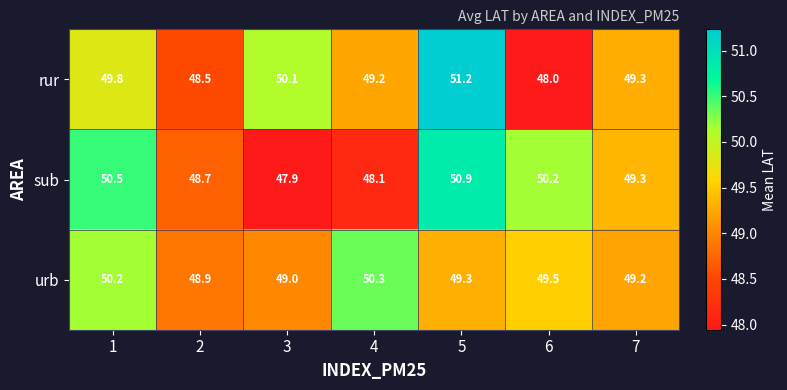

What is the total value across all series at 5?

151.4